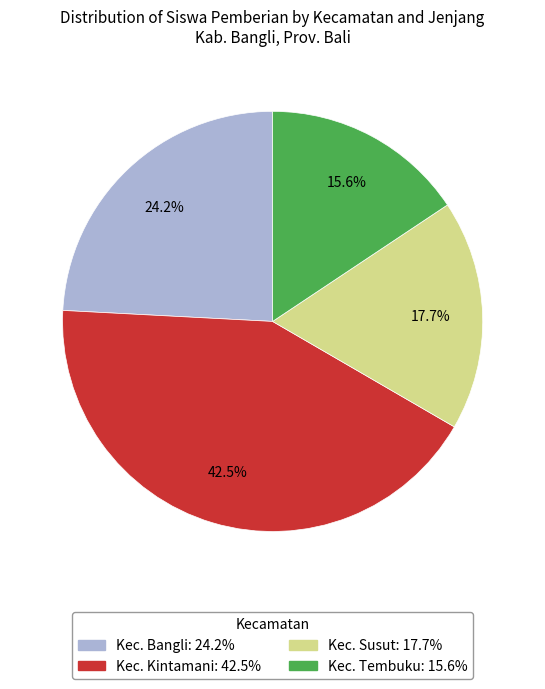

Does any single category account for the majority?

No